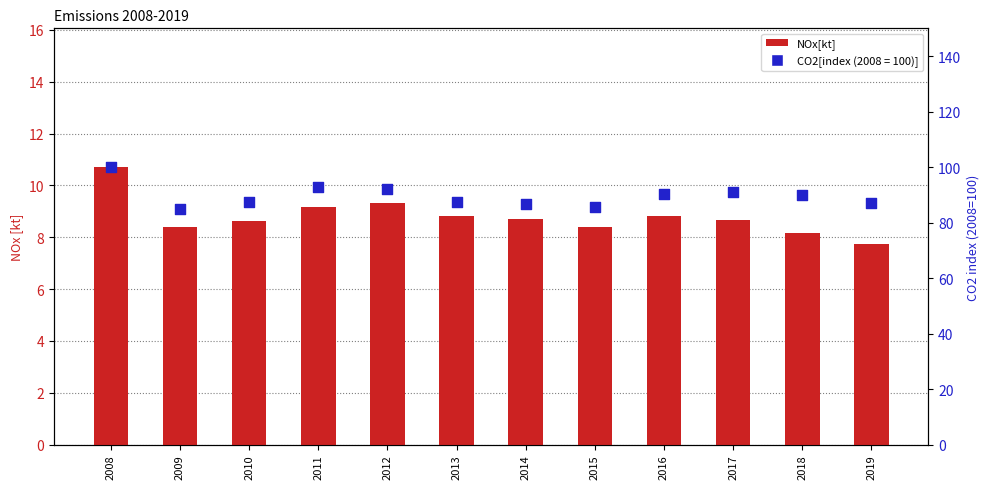

Between 2019 and 2016, which is larger?

2016